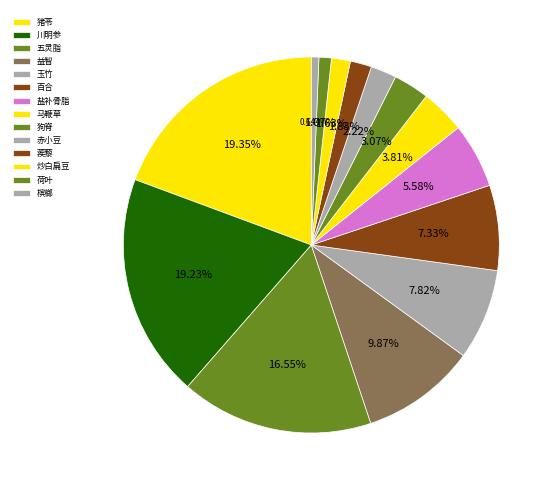

Is the sum of 百合 and 槟榔 greater than half?

No